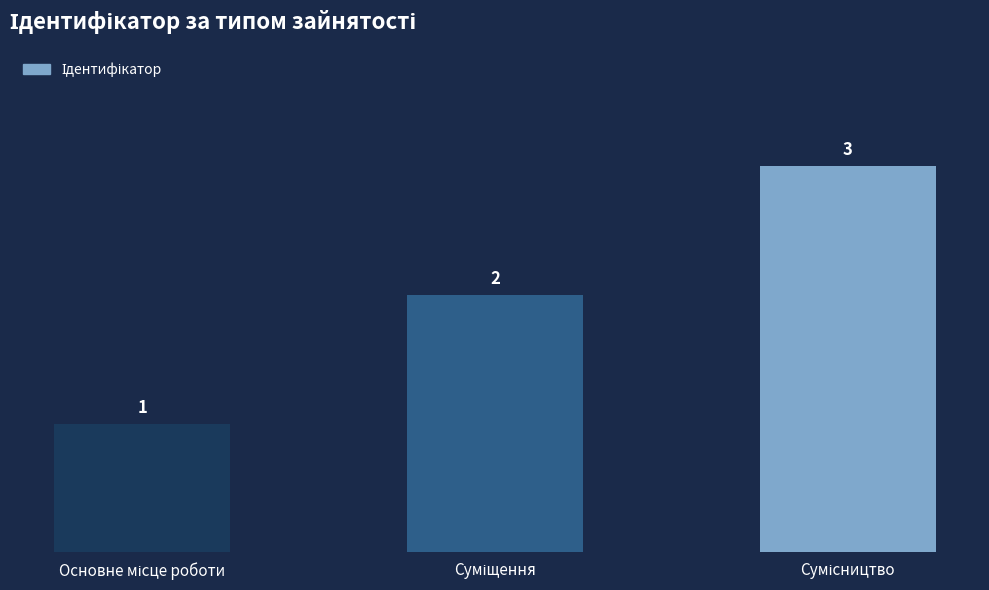

Reading left to right, transcribe all the data shown in this chart.

1	2	3